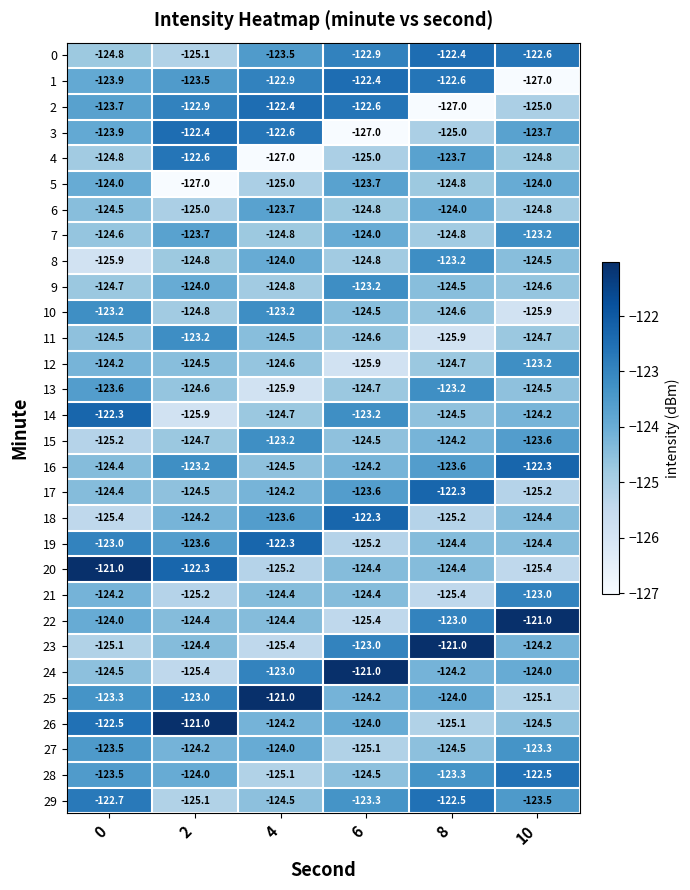

How many distinct data groups are displayed?

30